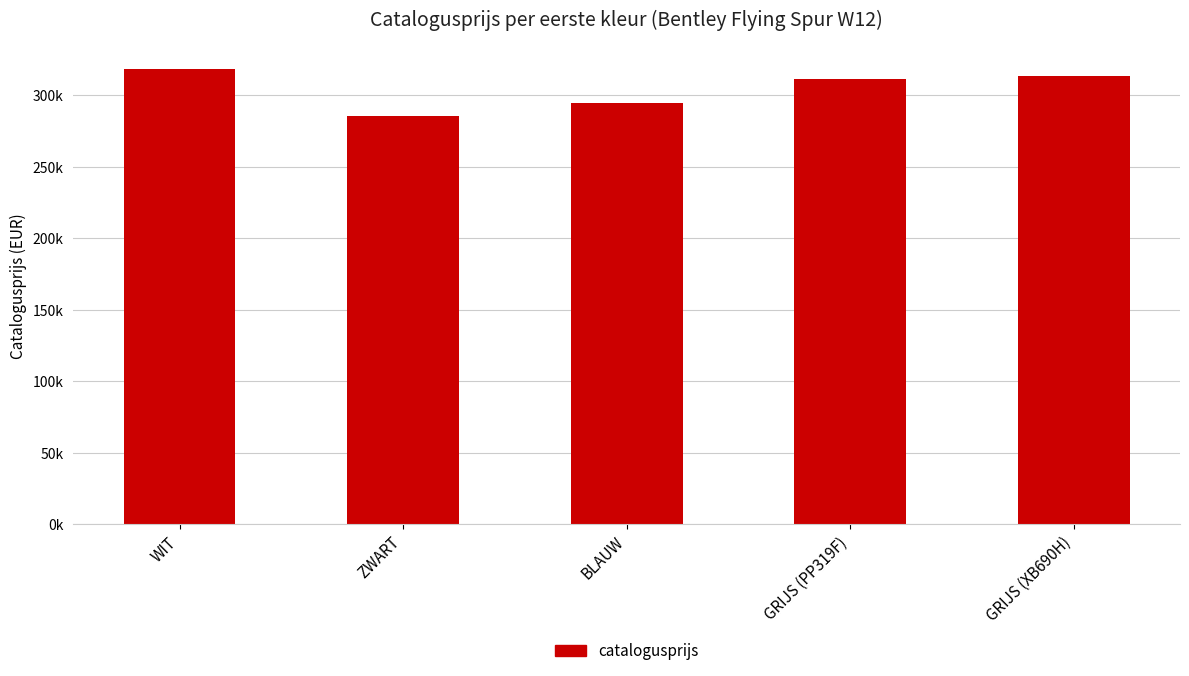

Does the chart contain any negative values?

No